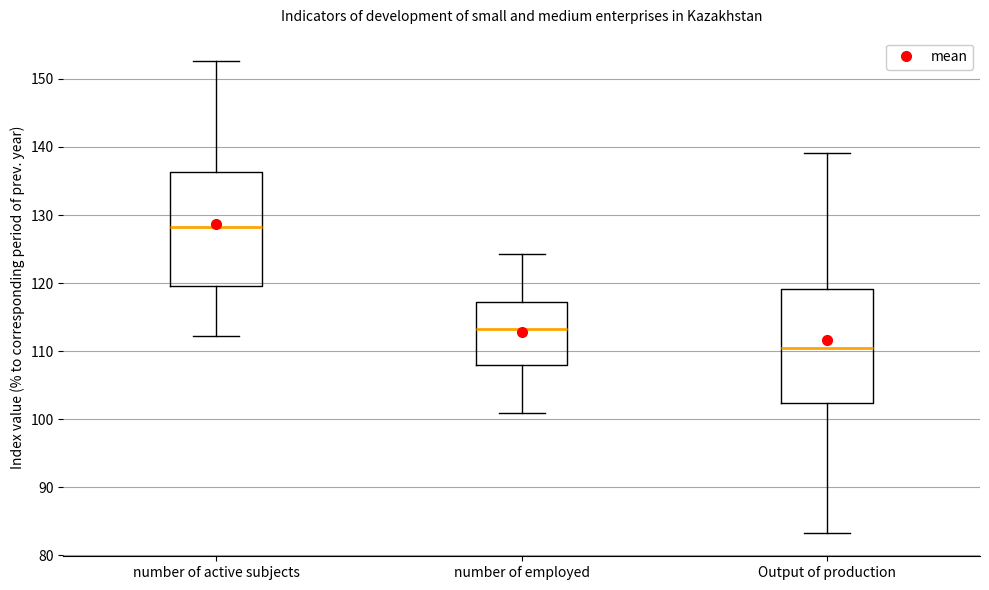

Reading left to right, transcribe this box plot: for each box, give where its median line is, the range the box spans, and where its two whiskers end, as read against the y-axis. The values are not printed on the chart, so give them approximately, as read against the axis.

number of active subjects: median 128, box 120 to 136, whiskers 112 to 153
number of employed: median 113, box 108 to 117, whiskers 101 to 124
Output of production: median 110, box 102 to 119, whiskers 83 to 139